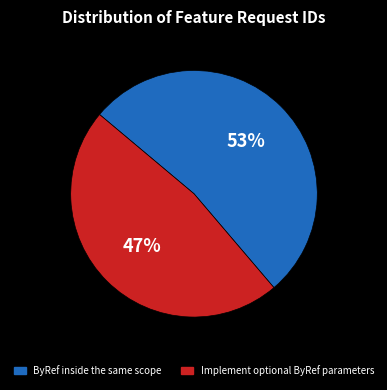

To the nearest percent, what is the combined percentage of ByRef inside the same scope and Implement optional ByRef parameters?

100%